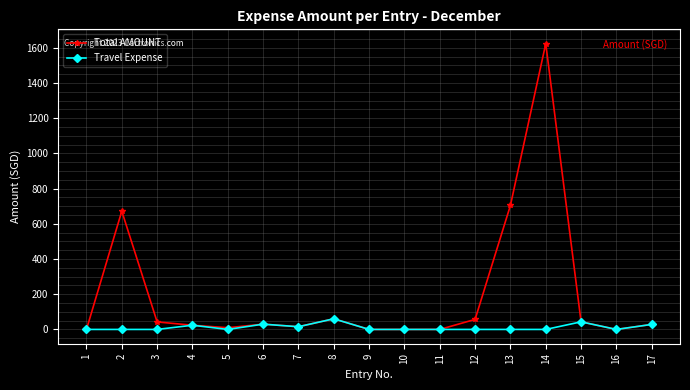

True or false: Travel Expense has more than 2 points higher than both neighbors.

True